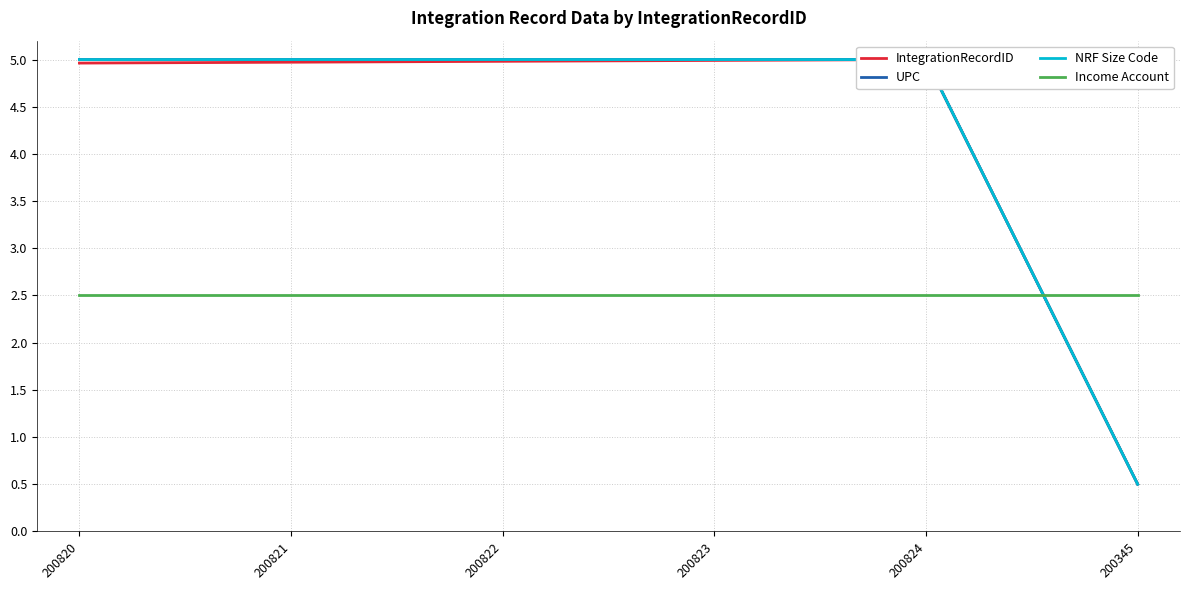

Is this an area chart (filled region under the line)?

No